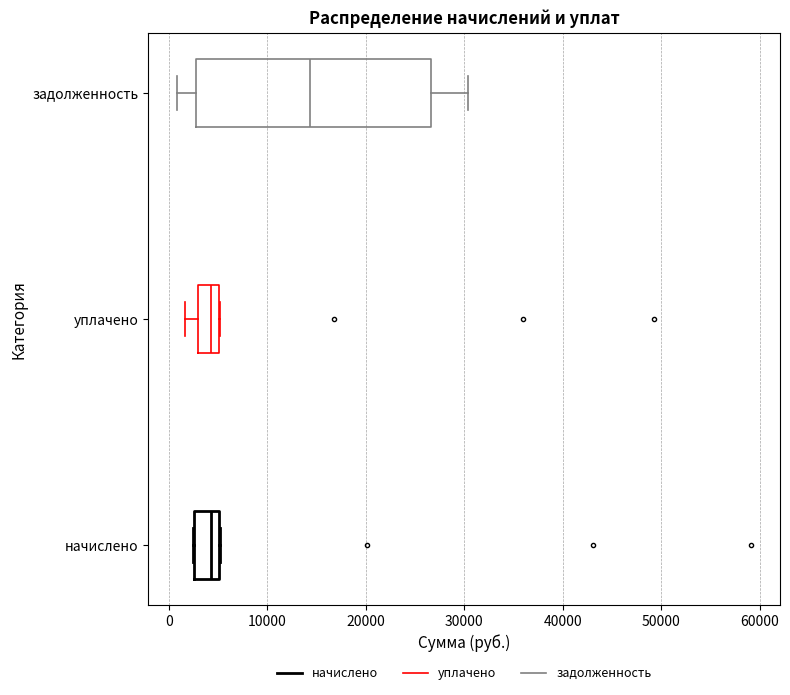

Where is the right edge of the box for начислено on the x-axis? The values are not printed on the chart, so give them approximately, as read against the axis.

5000